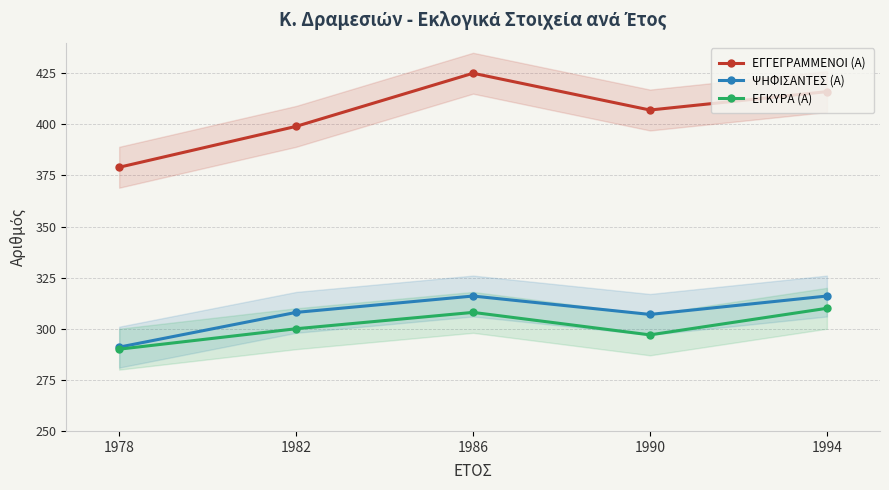

At which label is ΨΗΦΙΣΑΝΤΕΣ (Α) closest to 303?

1990